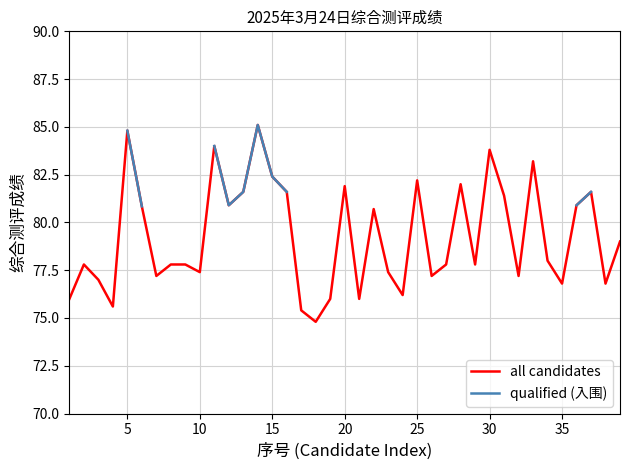

The value of all candidates at 35 is 76.8. True or false?

True